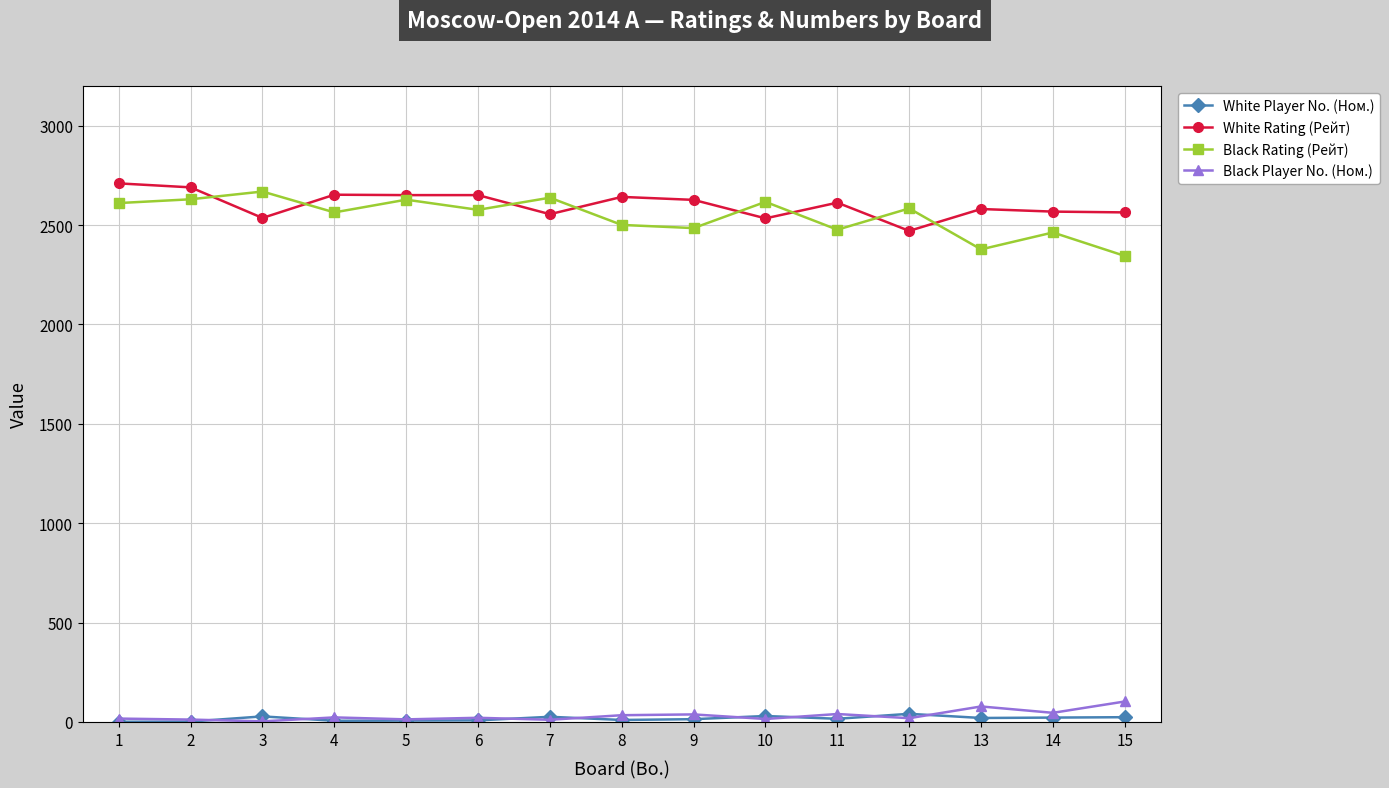

Is the value of Black Rating (Рейт) at 11 greater than the value of White Rating (Рейт) at 5?

No